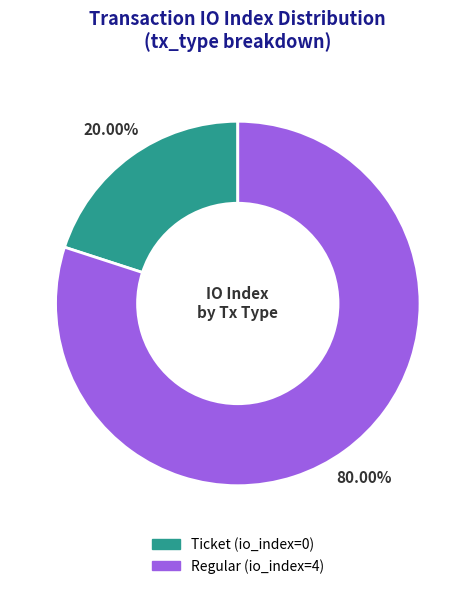

Between Regular and Ticket, which is larger?

Regular